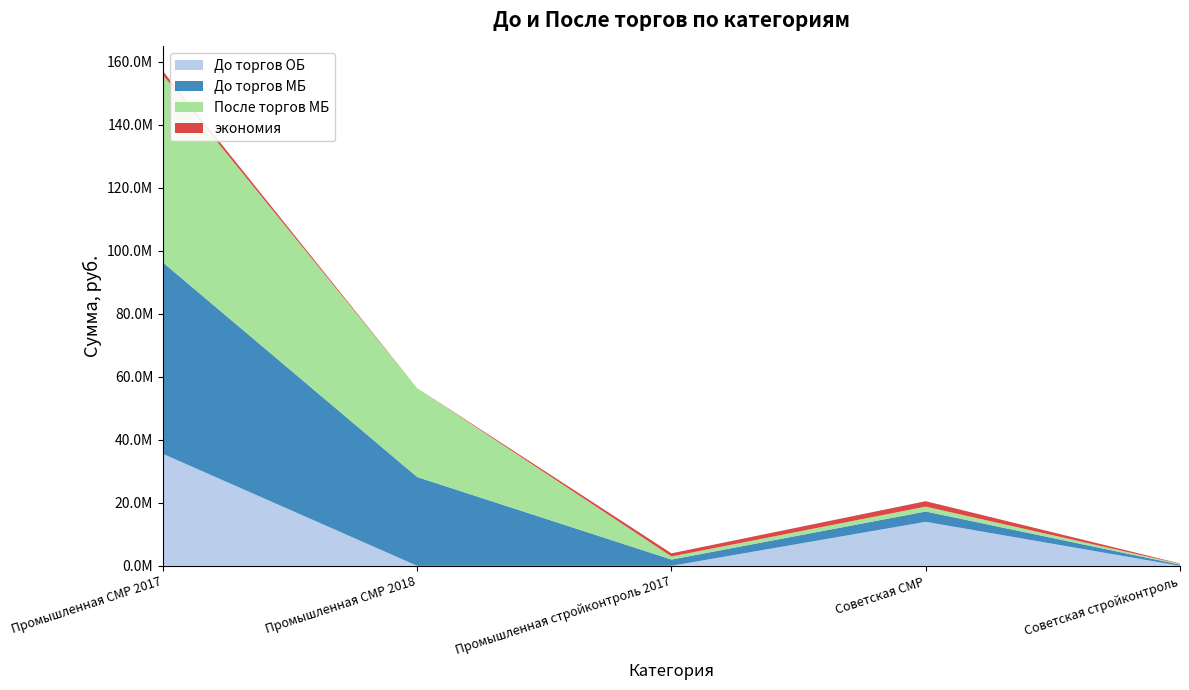

Reading left to right, list all the values displayed in this chart.

До торгов ОБ: 35549800.0	0.0	0.0	13982000.0	0.0
До торгов МБ: 60766860.0	28190800.0	1987519.0	3271169.0	369217.3
После торгов МБ: 59521782.4	28190800.0	976824.2	1545852.0	253962.3
экономия: 1245077.6	0.0	1010694.8	1725317.0	115255.0